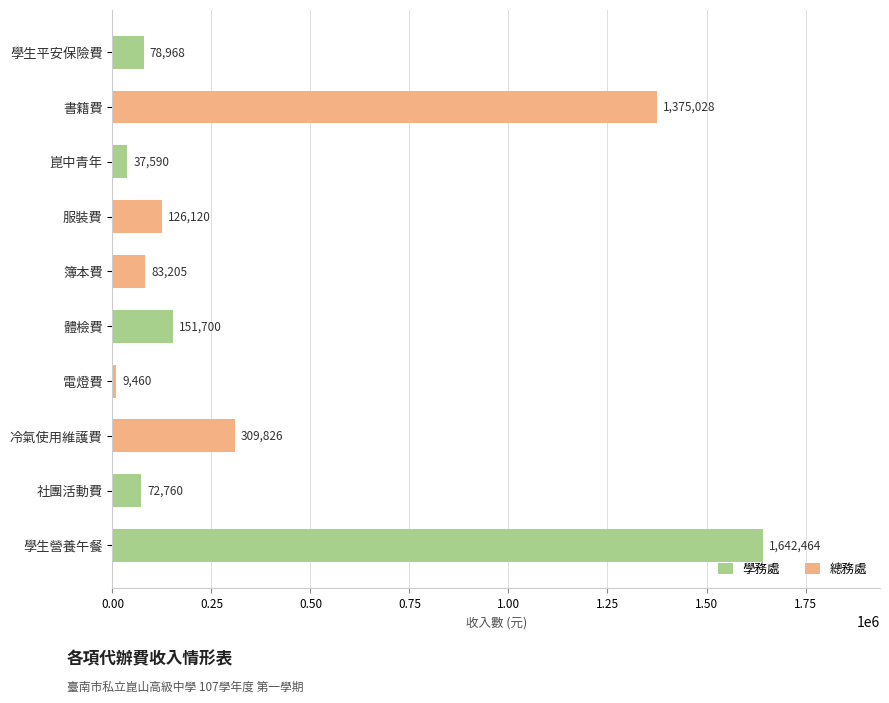

Rank the series by their average value, from lowest to highest.

總務處, 學務處